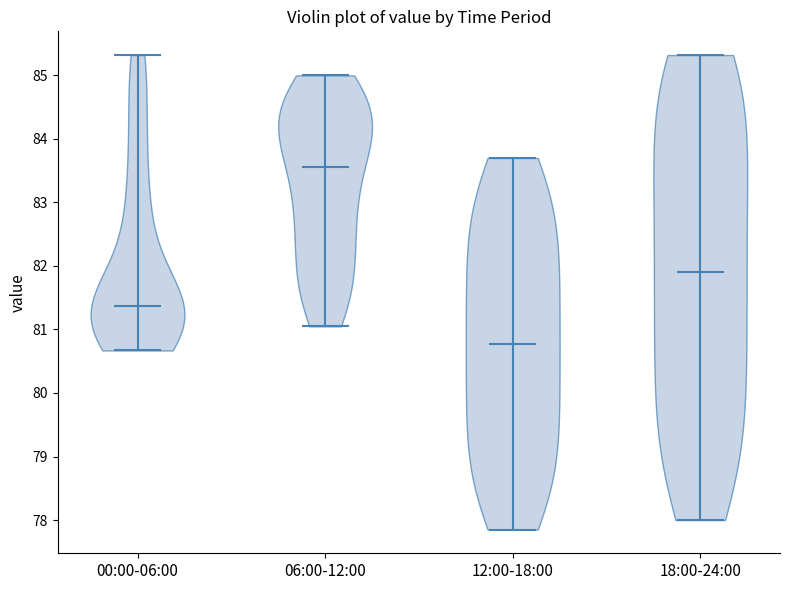

What is the highest point the violin for 12:00-18:00 reaches on the y-axis? The values are not printed on the chart, so give them approximately, as read against the axis.

83.7